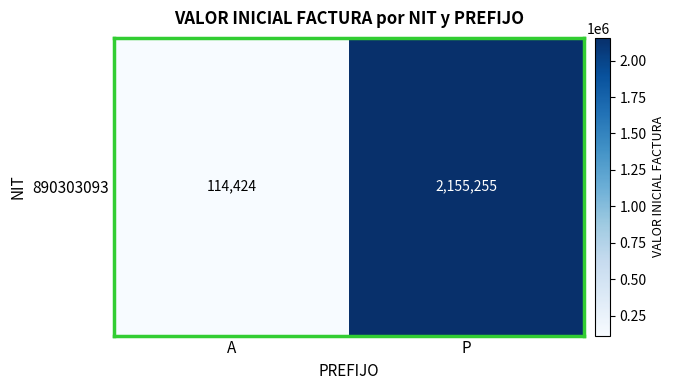

How many values are below 2155255?

1